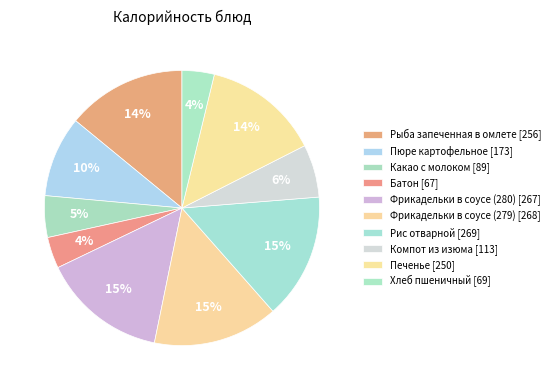

How many segments does this pie chart have?

10